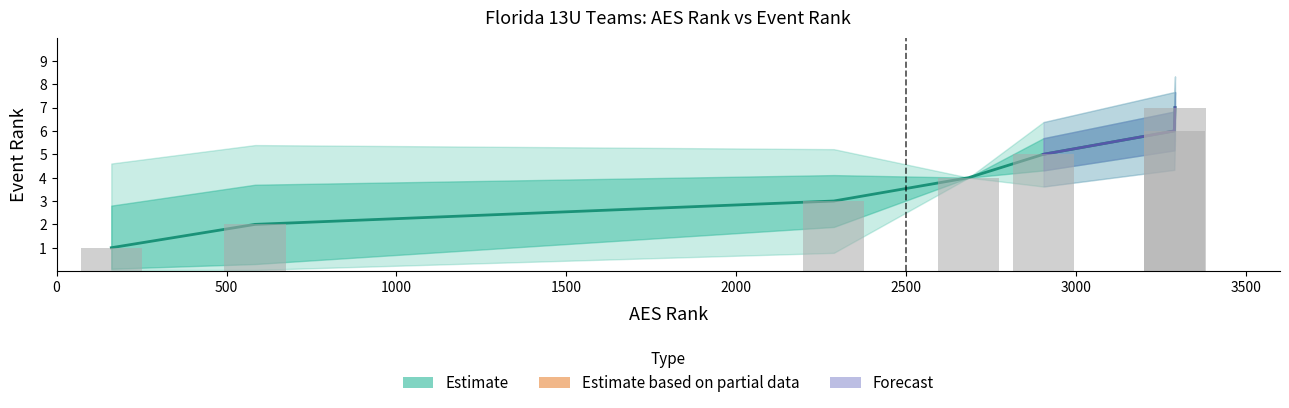

Reading left to right, list all the values displayed in this chart.

1	2	3	4	5	6	7